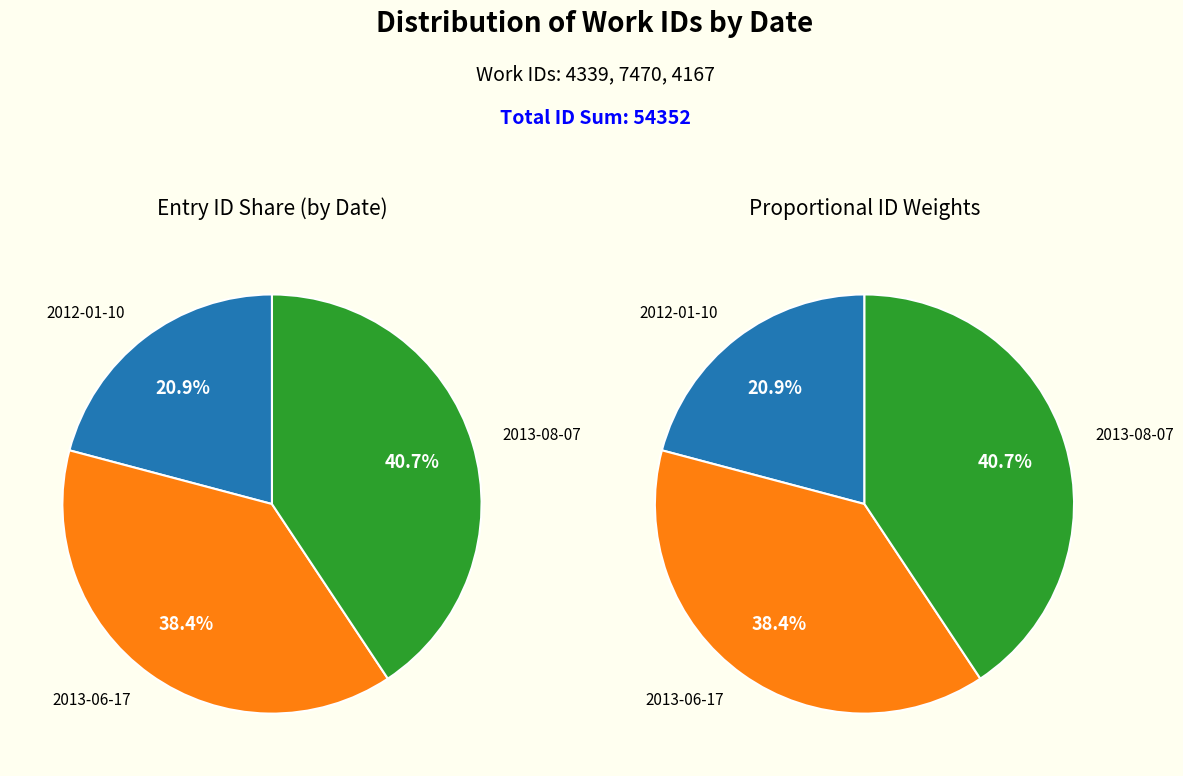

Does any single category account for the majority?

No